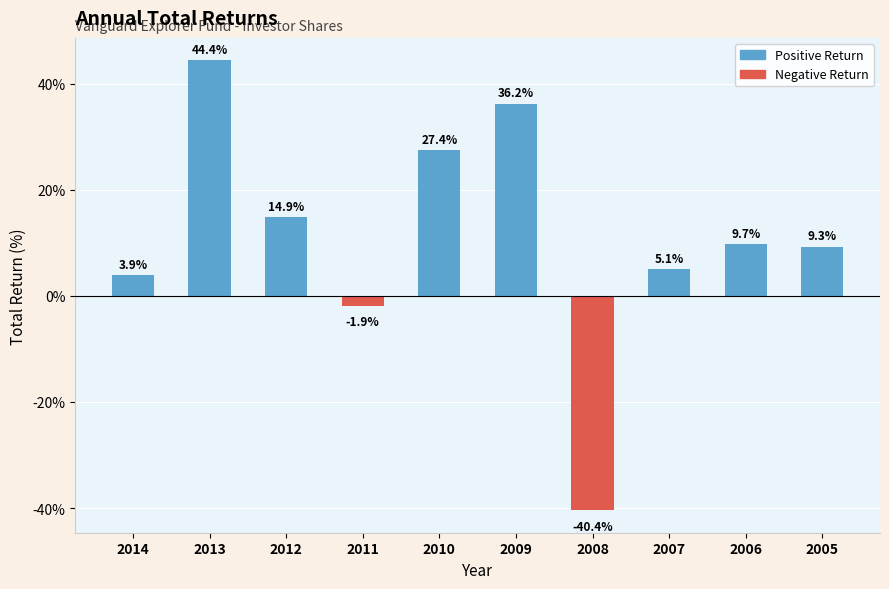

Reading left to right, extract all data points from this chart.

2014=0.0	2013=0.4	2012=0.1	2011=-0.0	2010=0.3	2009=0.4	2008=-0.4	2007=0.1	2006=0.1	2005=0.1